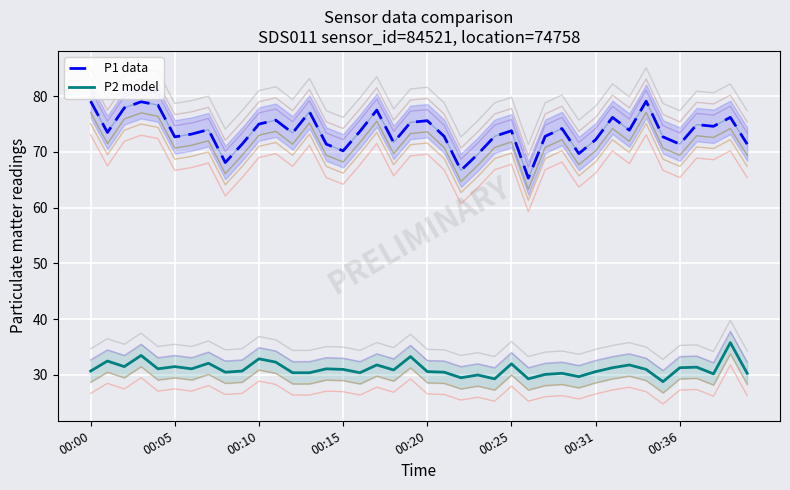

What is the value of the P1 data point at the 39th from the left?

76.2